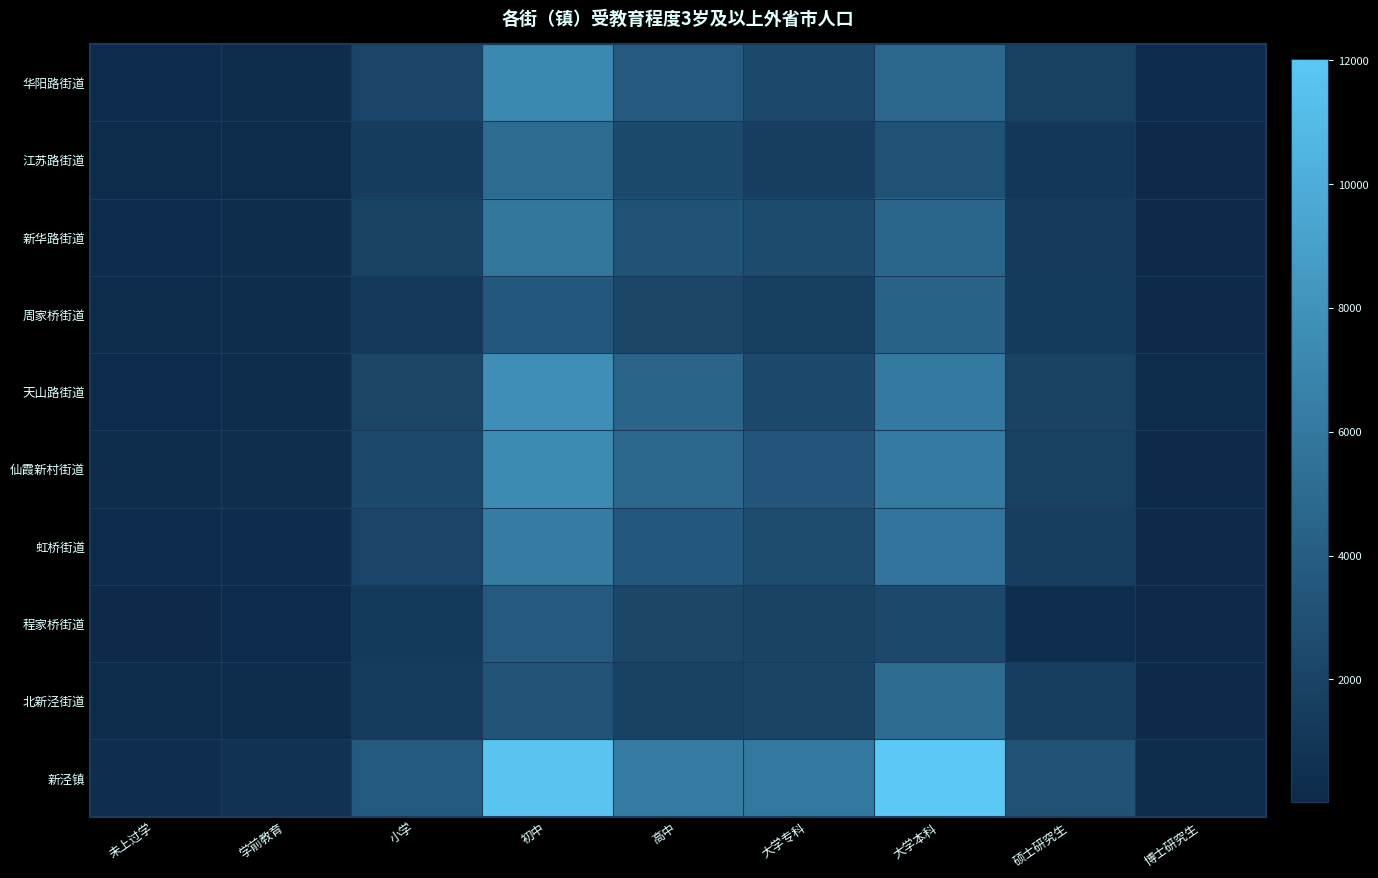

Rank the series at 未上过学 from highest to lowest value.

新泾镇, 仙霞新村街道, 华阳路街道, 虹桥街道, 天山路街道, 新华路街道, 江苏路街道, 周家桥街道, 北新泾街道, 程家桥街道